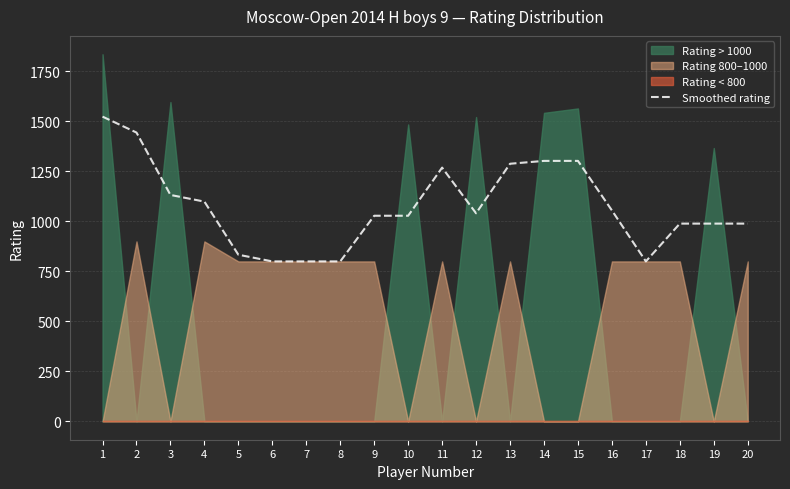

The value at 7 is 800.0. True or false?

True